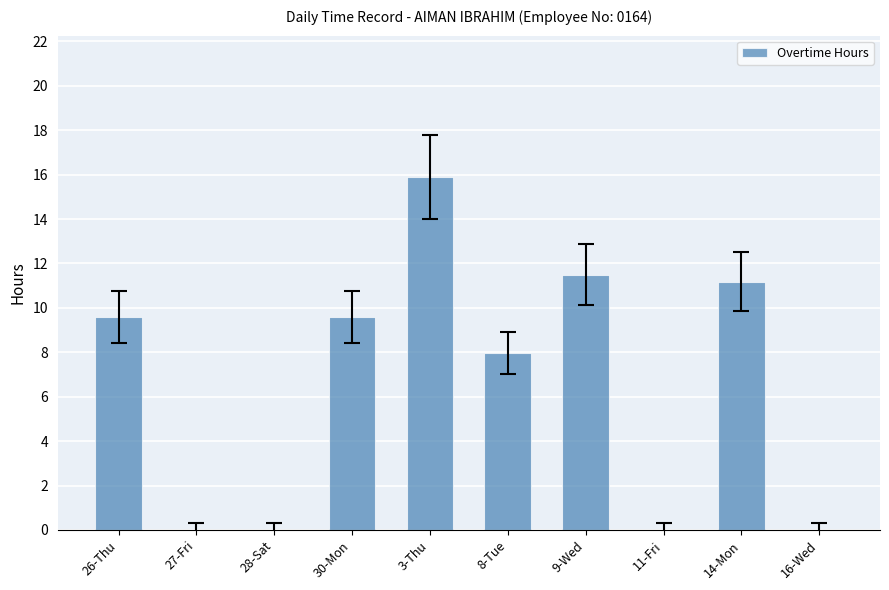

Which category has the highest value across all series?

3-Thu